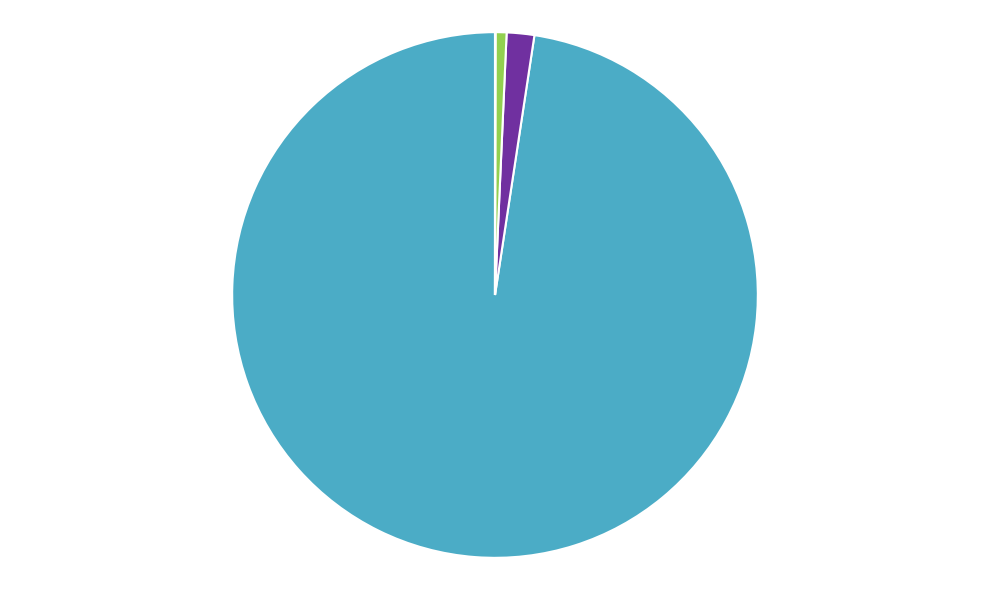

Does any single category account for the majority?

Yes